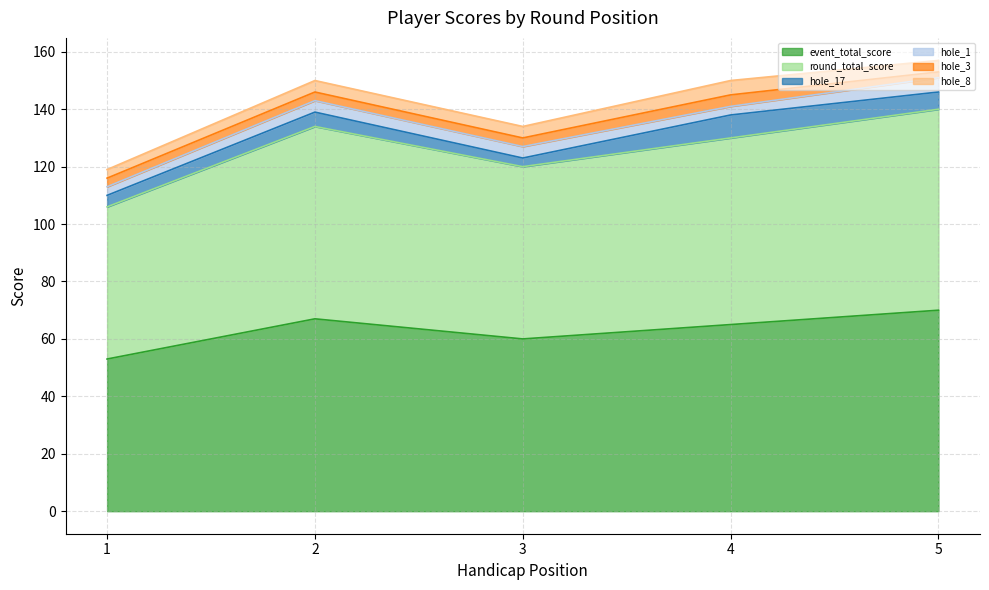

The value of hole_8 at 4 is 7. True or false?

False